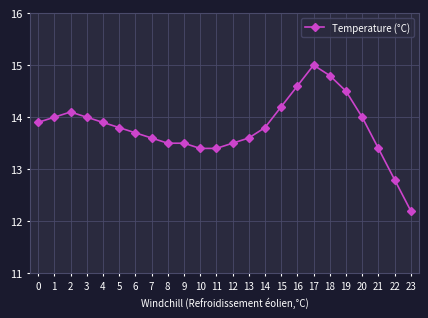

Reading left to right, extract all data points from this chart.

0=13.9	1=14.0	2=14.1	3=14.0	4=13.9	5=13.8	6=13.7	7=13.6	8=13.5	9=13.5	10=13.4	11=13.4	12=13.5	13=13.6	14=13.8	15=14.2	16=14.6	17=15.0	18=14.8	19=14.5	20=14.0	21=13.4	22=12.8	23=12.2